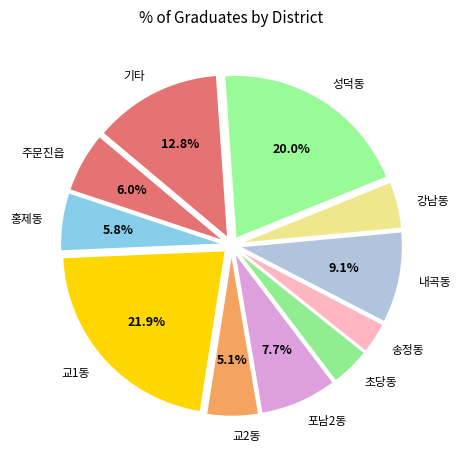

Which category has the biggest portion of the pie?

교1동